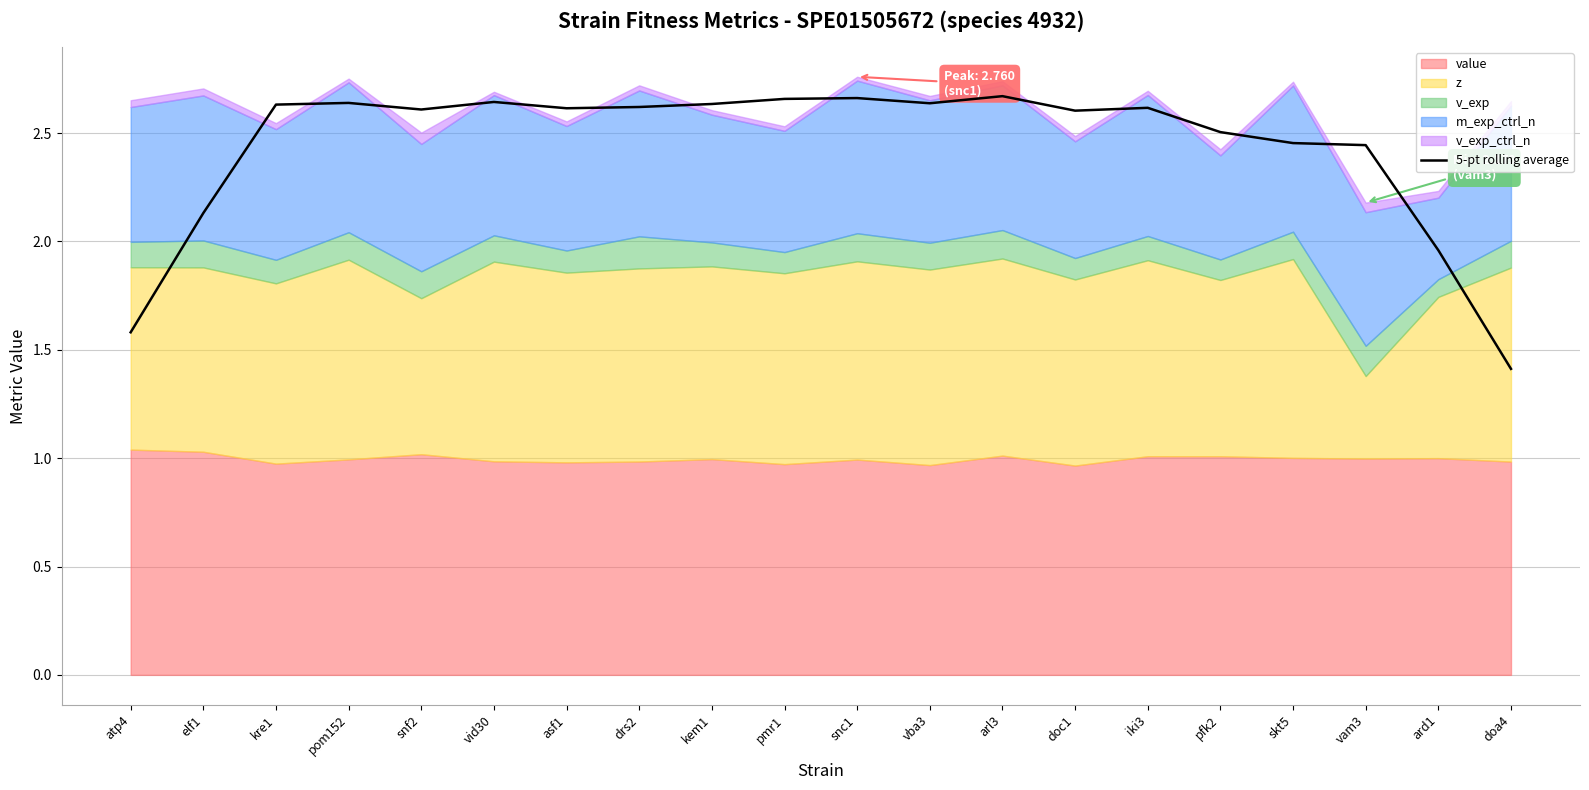

How many lines are shown in the chart?

1